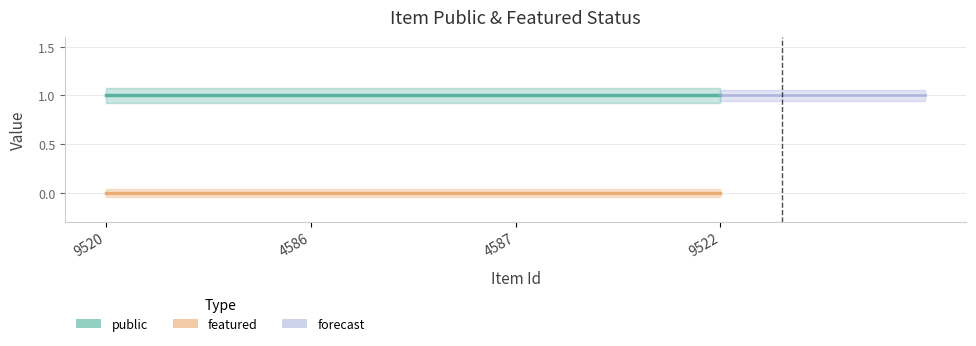

Is the value of public at 4586 greater than the value of featured at 4586?

Yes